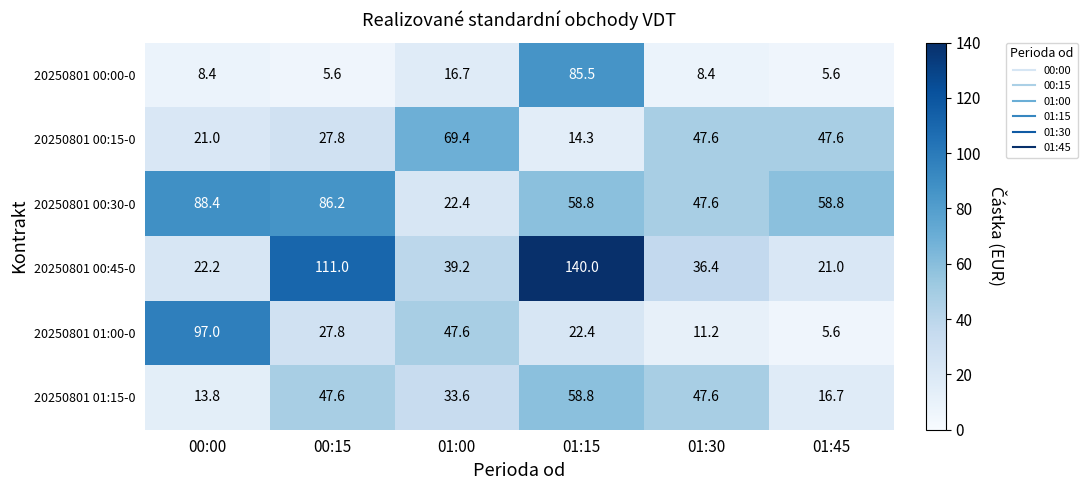

Rank the series at 00:00 from highest to lowest value.

20250801 01:00-0, 20250801 00:30-0, 20250801 00:45-0, 20250801 00:15-0, 20250801 01:15-0, 20250801 00:00-0